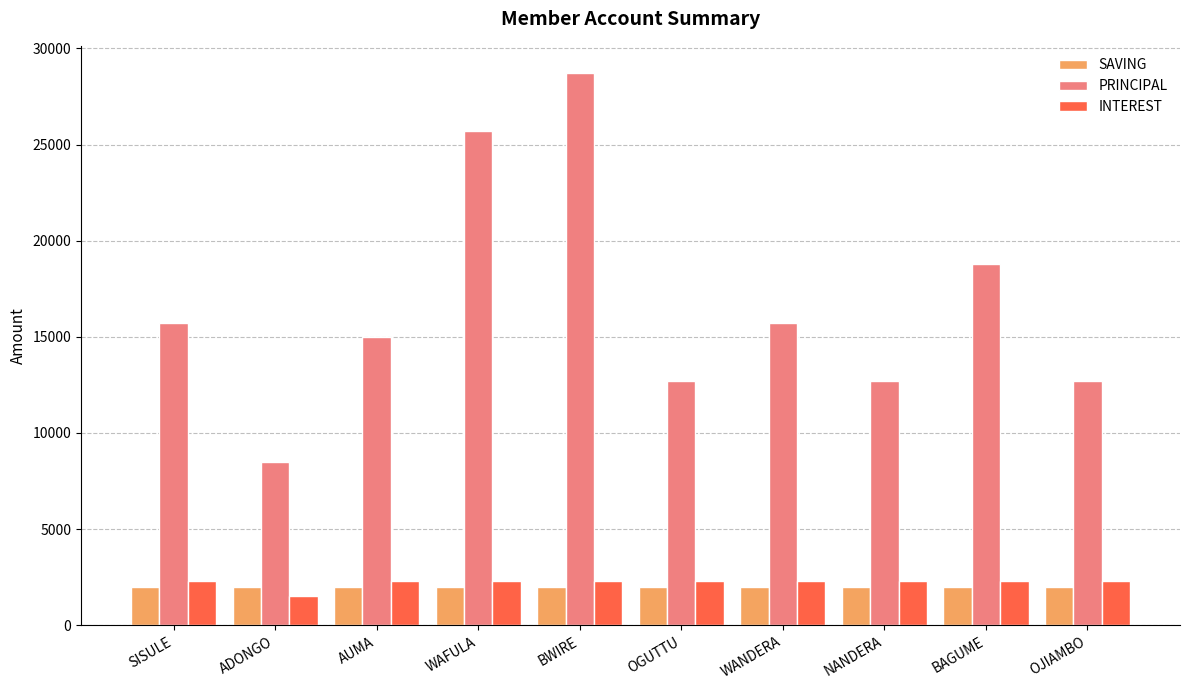

What are all the series names shown in the legend?

SAVING, PRINCIPAL, INTEREST